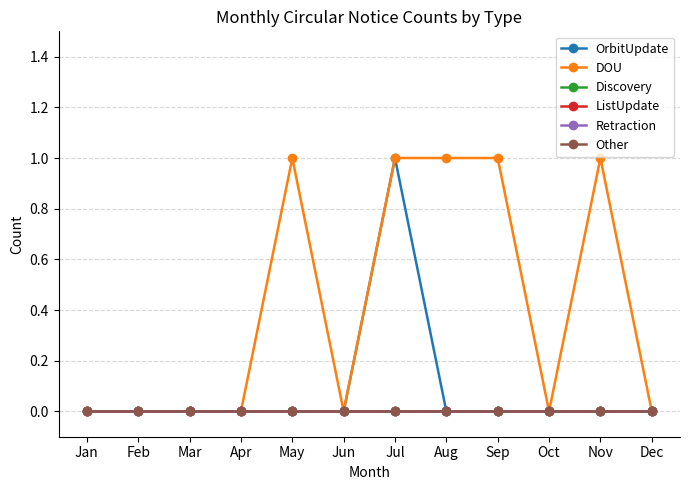

True or false: OrbitUpdate and ListUpdate cross at least once.

False